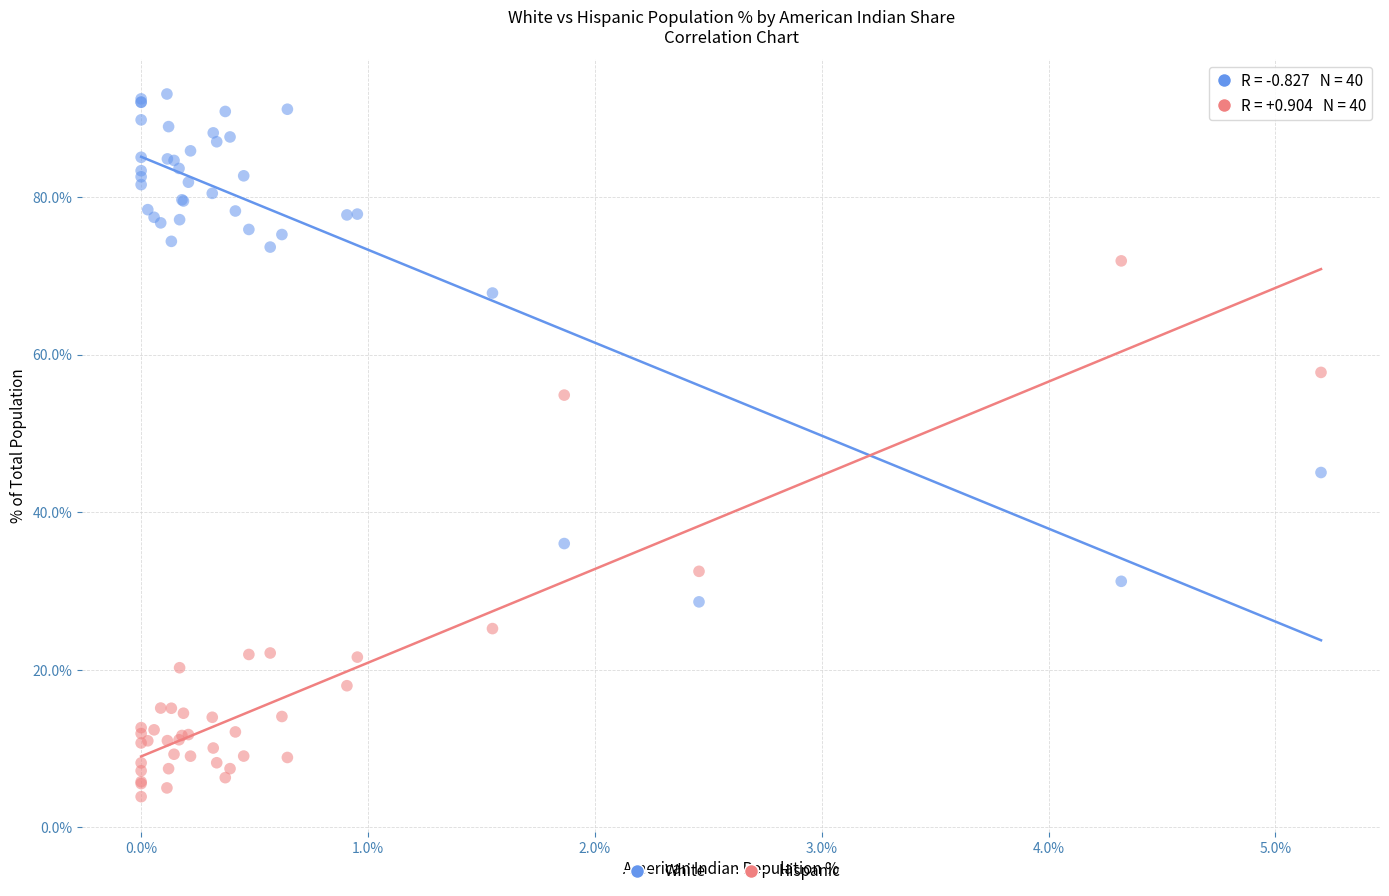

Which series contains the highest Y value?

White